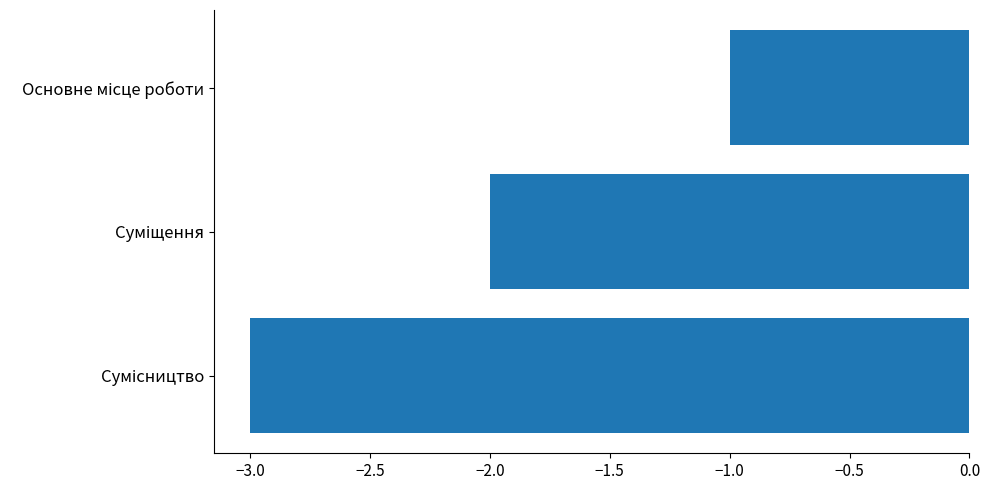

What is the smallest value displayed?

-3